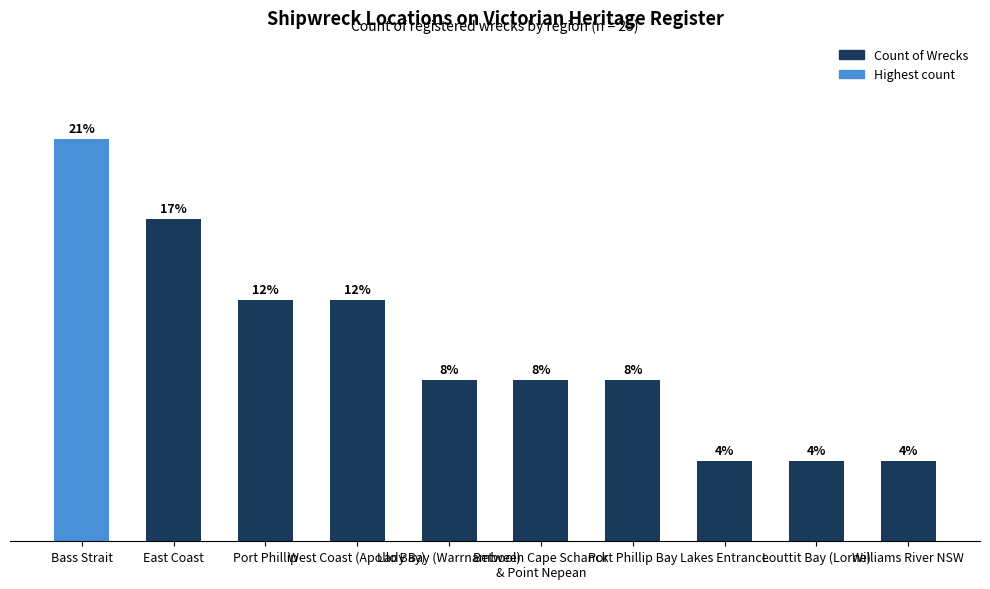

What is the label of the 9th bar from the left?

Louttit Bay (Lorne)